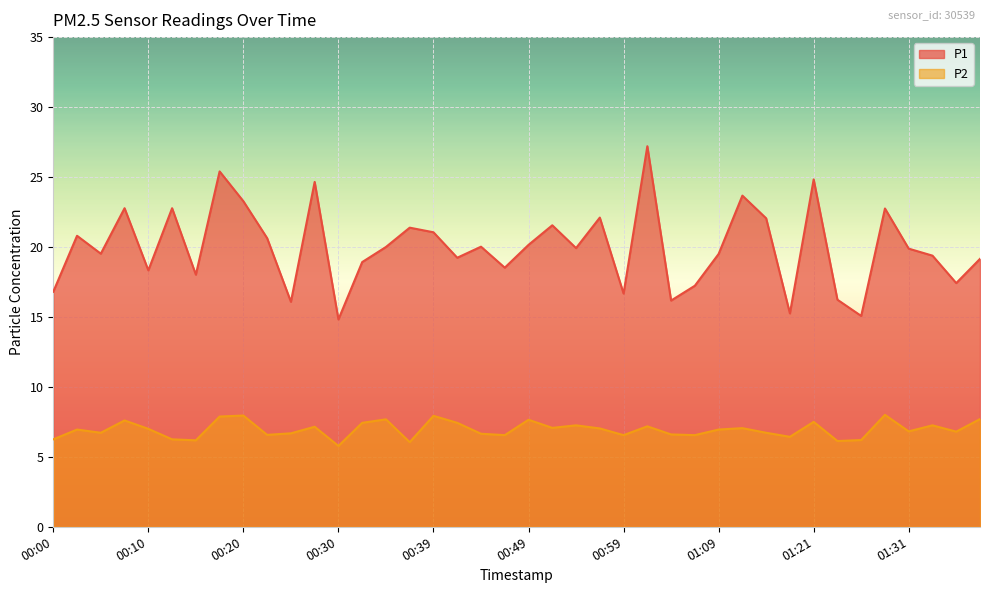

What are all the series names shown in the legend?

P1, P2